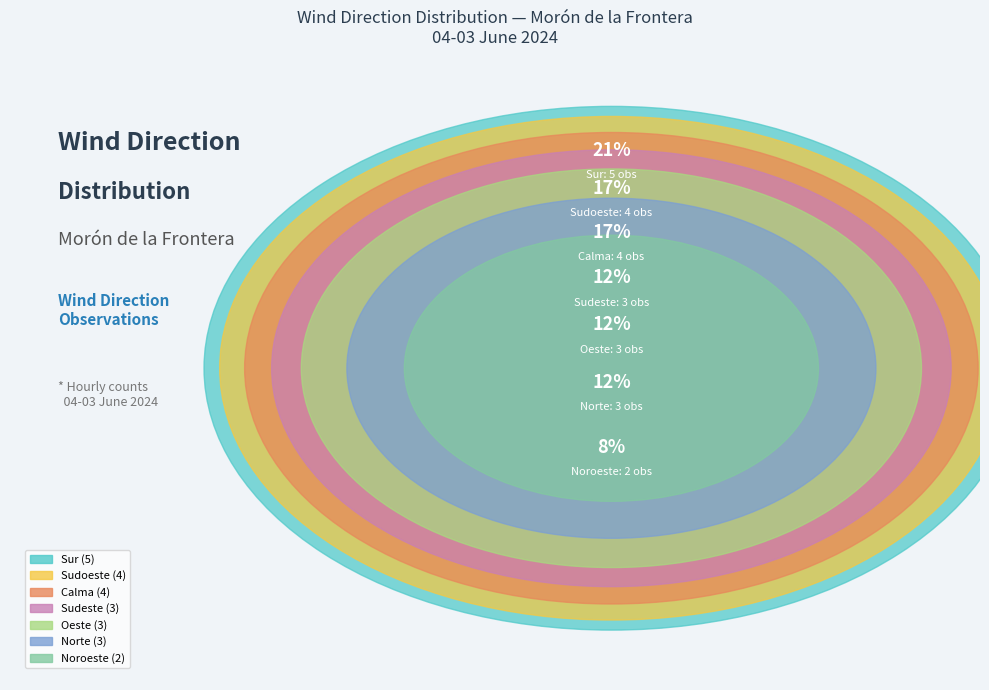

Which slice is the smallest?

Noroeste